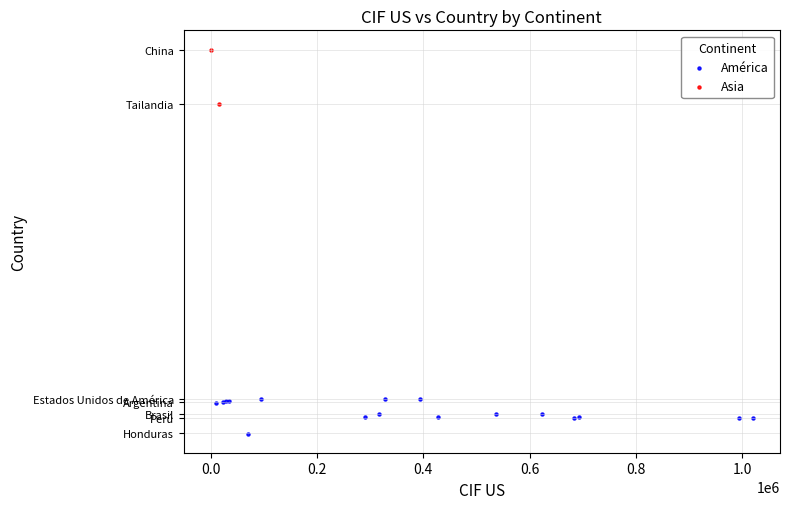

What are all the series names shown in the legend?

América, Asia